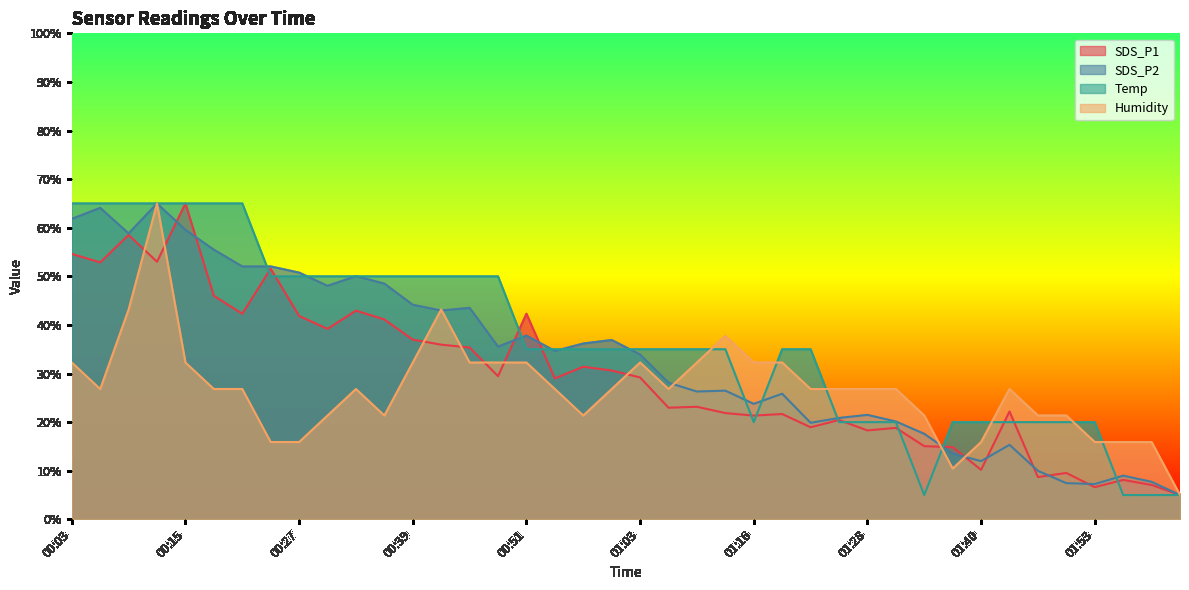

Rank the categories by Humidity value from lowest to highest.

02:02, 01:37, 00:24, 00:27, 01:40, 01:53, 01:56, 01:59, 00:30, 00:36, 00:57, 01:34, 01:46, 01:49, 00:06, 00:18, 00:21, 00:33, 00:54, 01:00, 01:06, 01:22, 01:25, 01:28, 01:31, 01:43, 00:03, 00:15, 00:39, 00:45, 00:48, 00:51, 01:03, 01:10, 01:16, 01:19, 01:13, 00:09, 00:42, 00:12